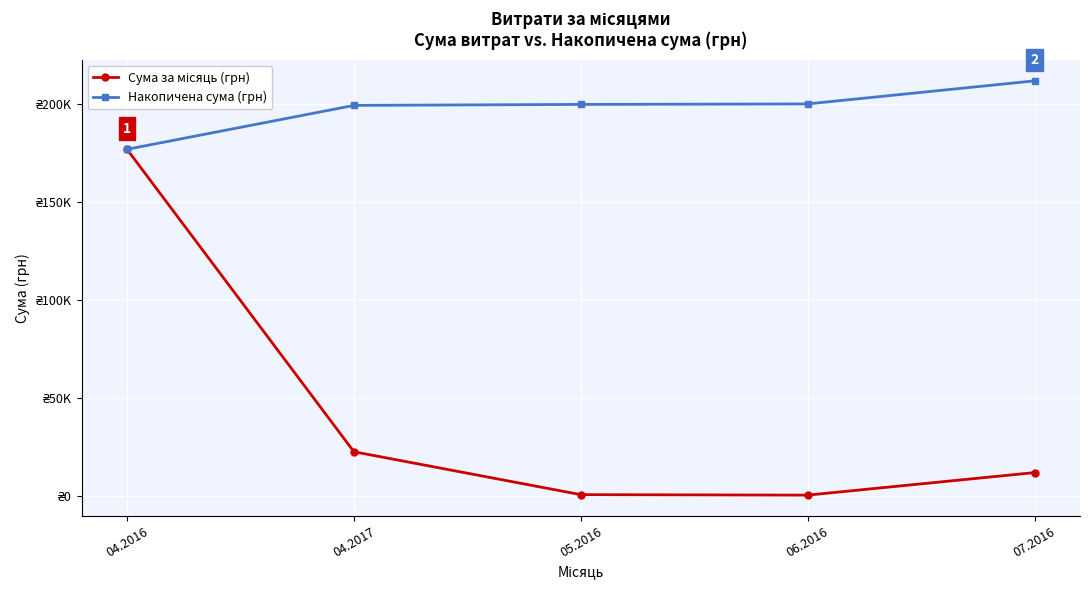

What position from the left is 04.2016?

1